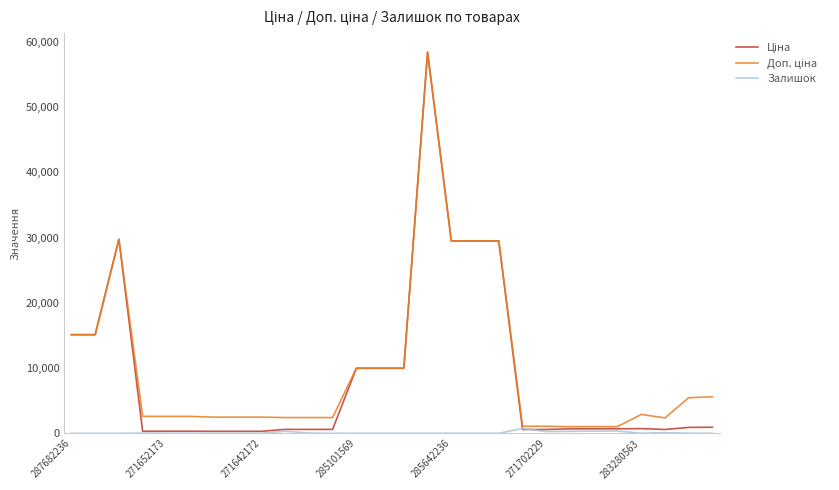

What is the maximum value shown in the chart?

58426.5